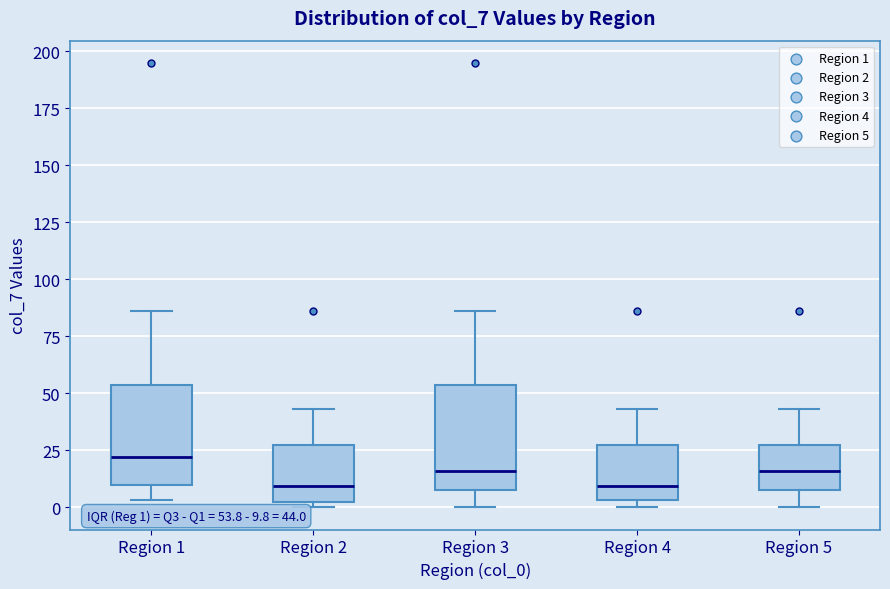

Which box has the highest median line?

Region 1